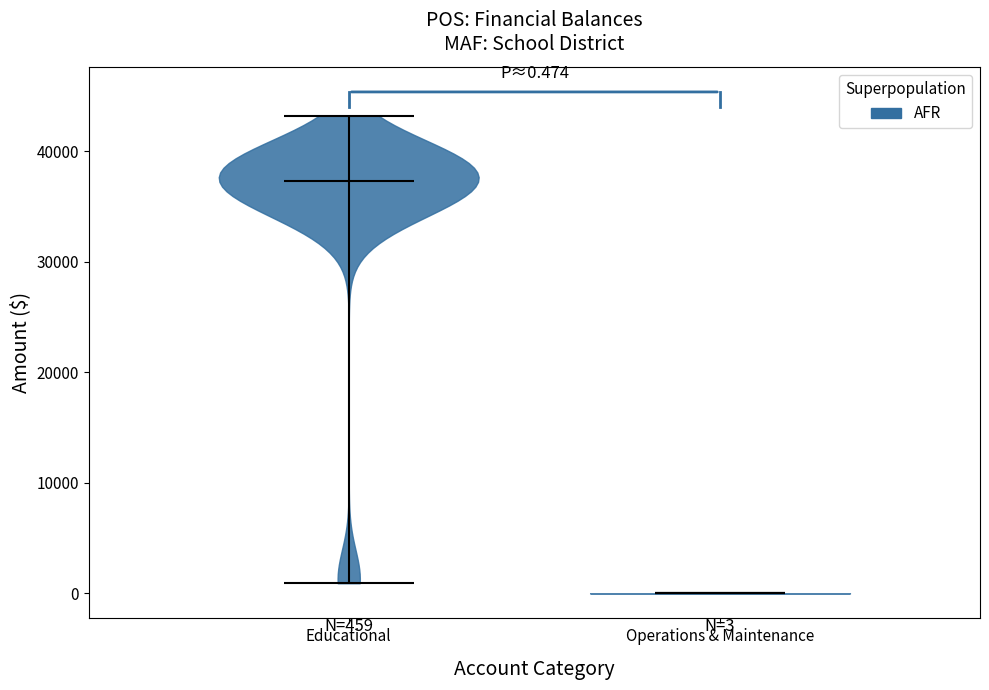

Which violin has the lowest median line?

Operations & Maintenance